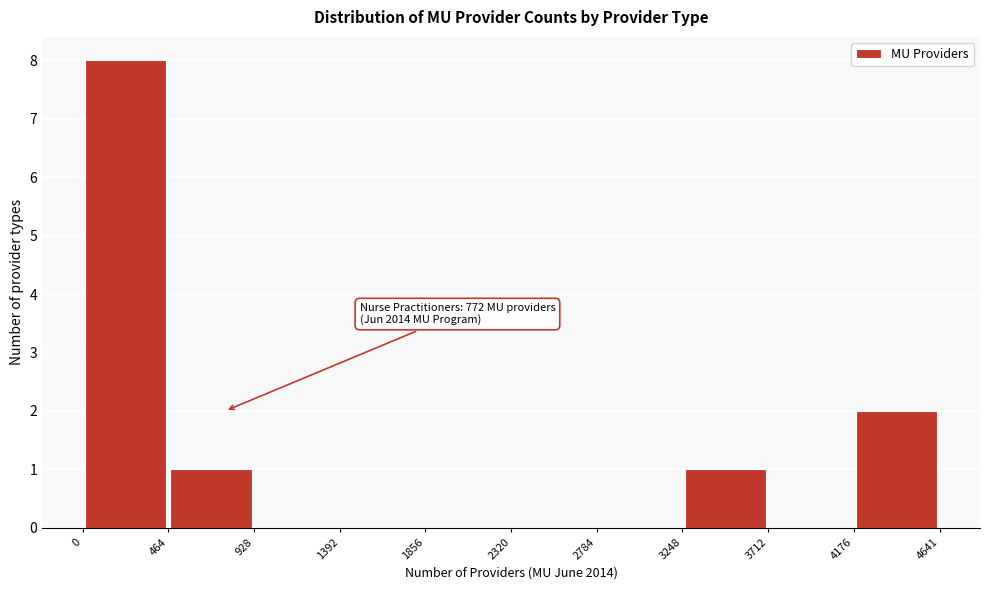

Over which range of the x-axis is the bar tallest?

0 to 464